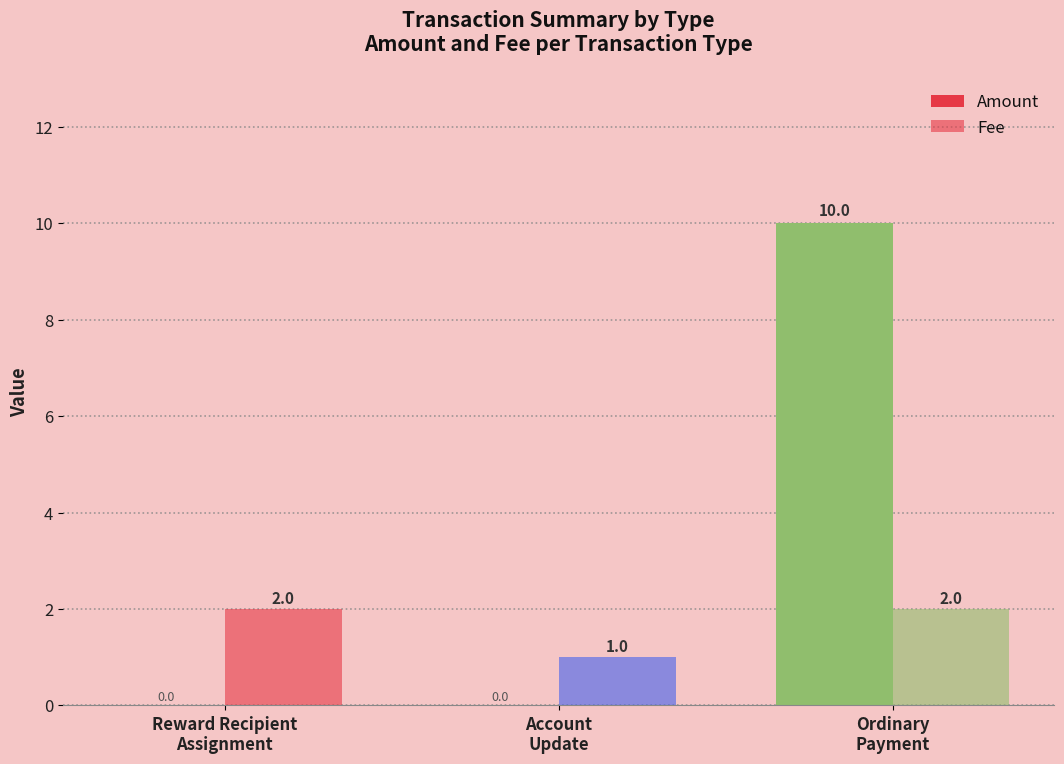

How many values in the Amount series exceed 0?

1